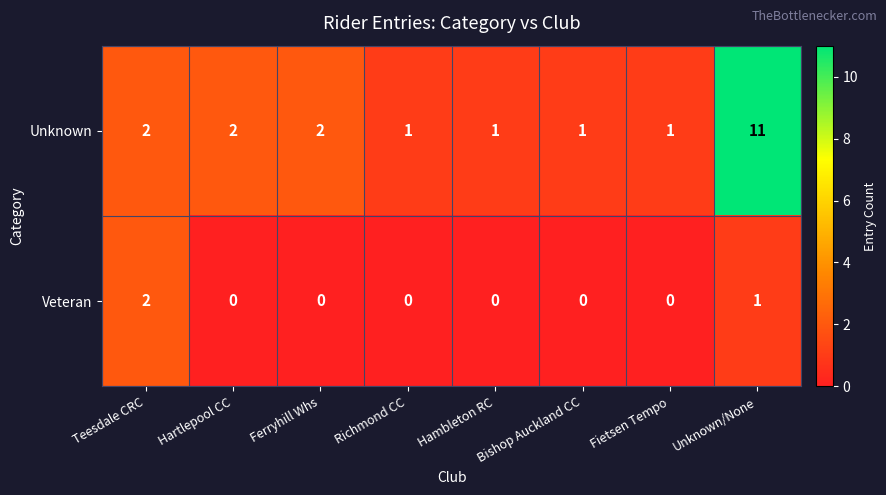

At Fietsen Tempo, list the series in order from smallest to largest.

Veteran, Unknown